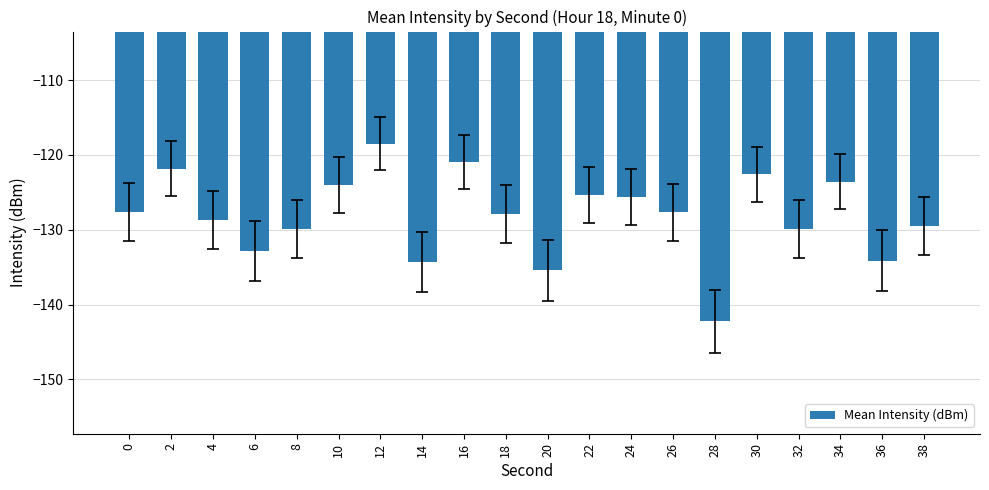

What is the change in value from 20 to 32?

+5.5